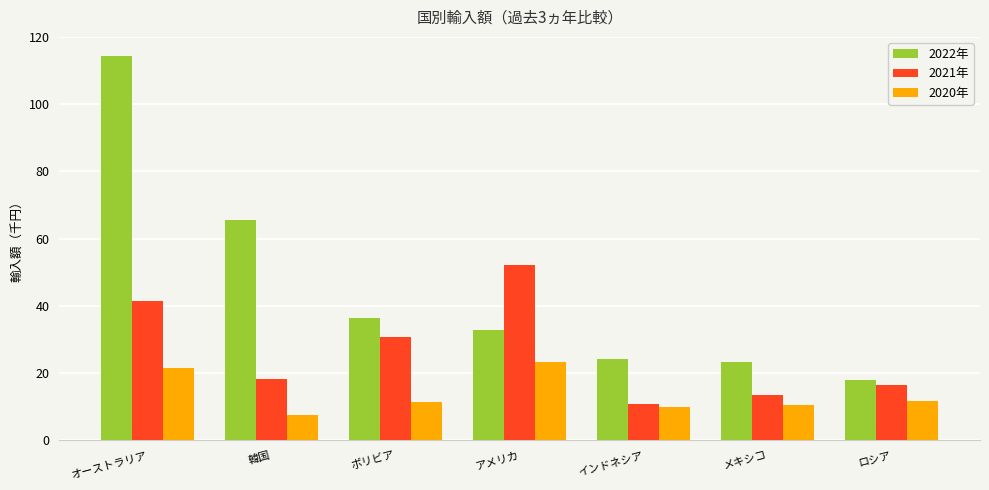

At which label is 2022年 closest to 66?

韓国